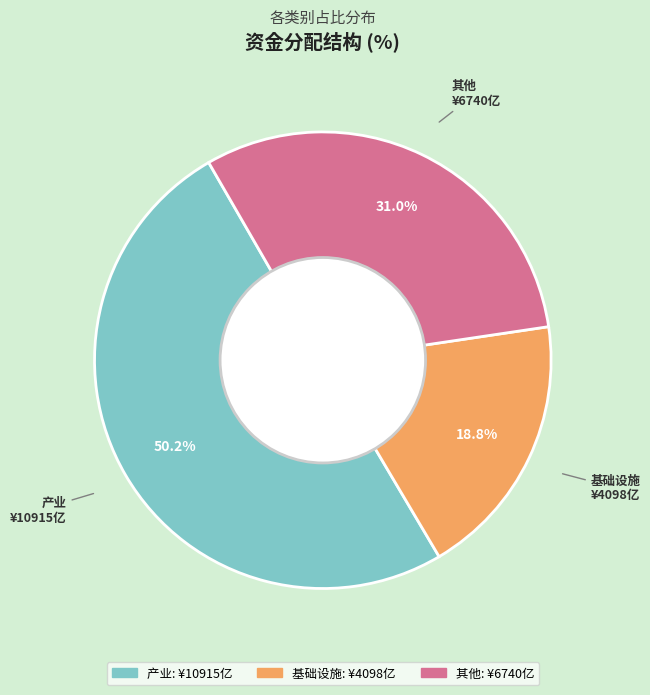

Rank the categories by value from highest to lowest.

产业, 其他, 基础设施